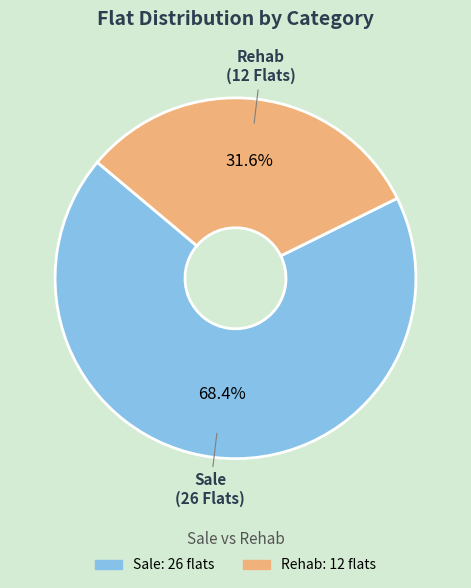

Is it true that Sale is 82% of the pie?

False